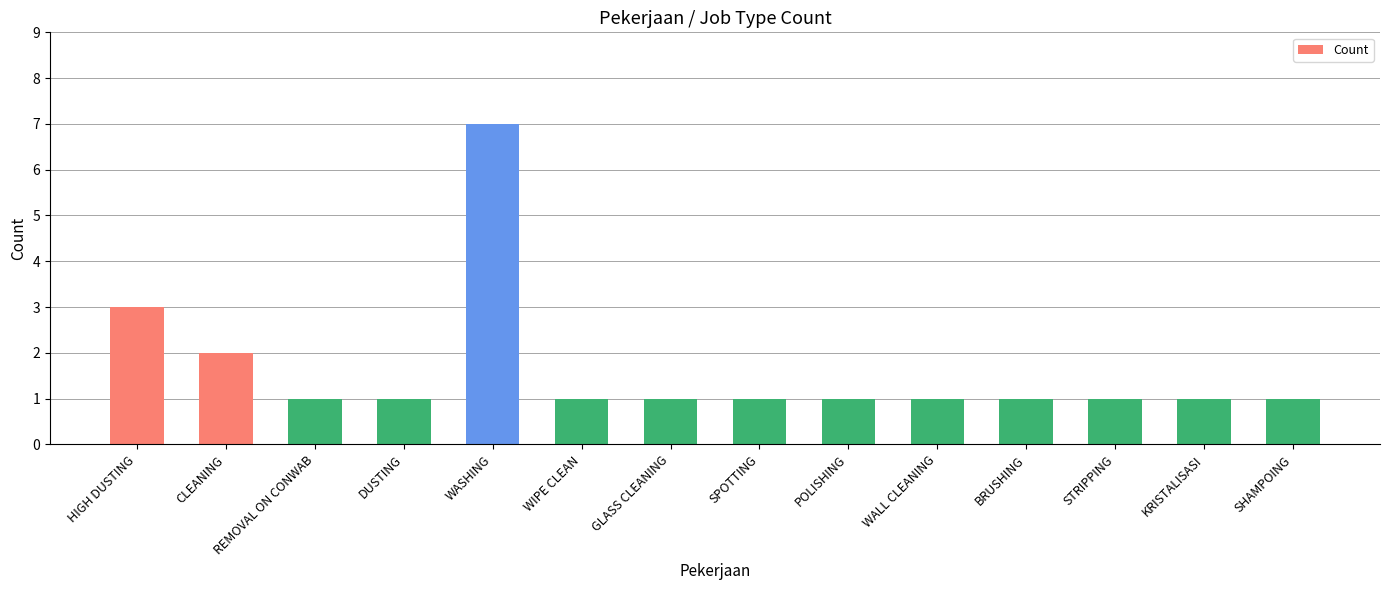

What is the sum of all values?

23